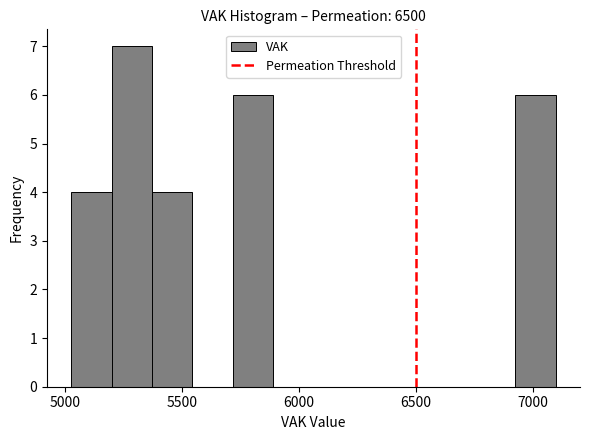

Around what value on the x-axis is the tallest bar? Give the approximate position of its centre, as read against the axis.

5300